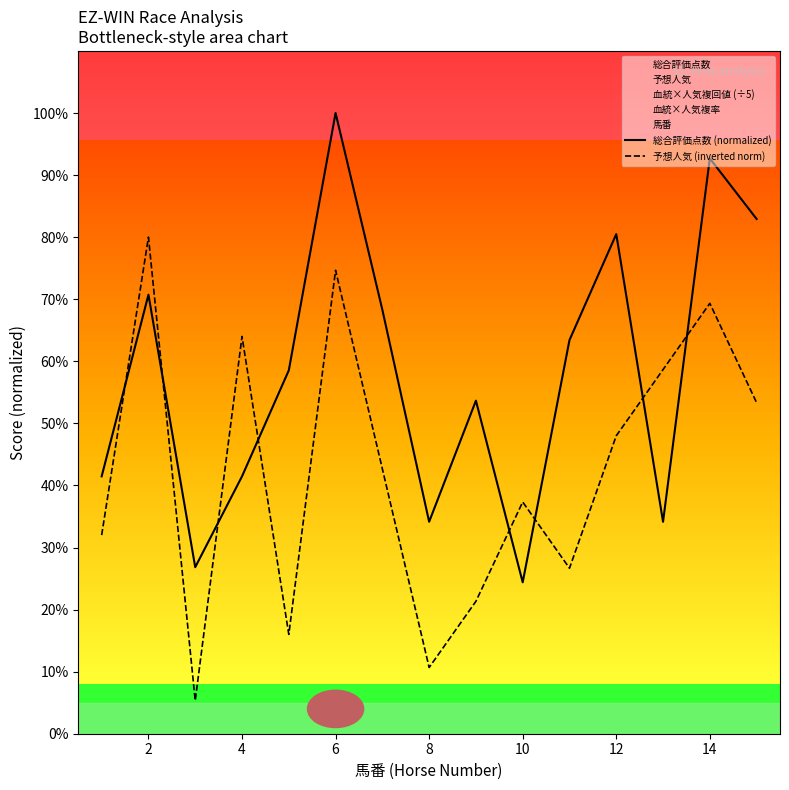

How many lines are shown in the chart?

2